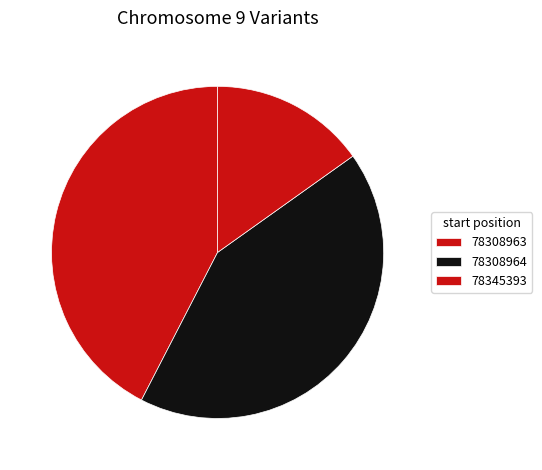

Is it true that 78345393 is 6% of the pie?

False